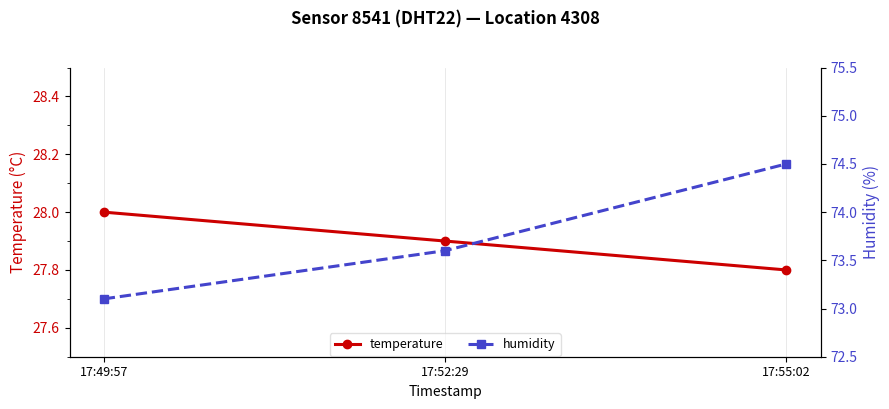

How many distinct data groups are displayed?

2